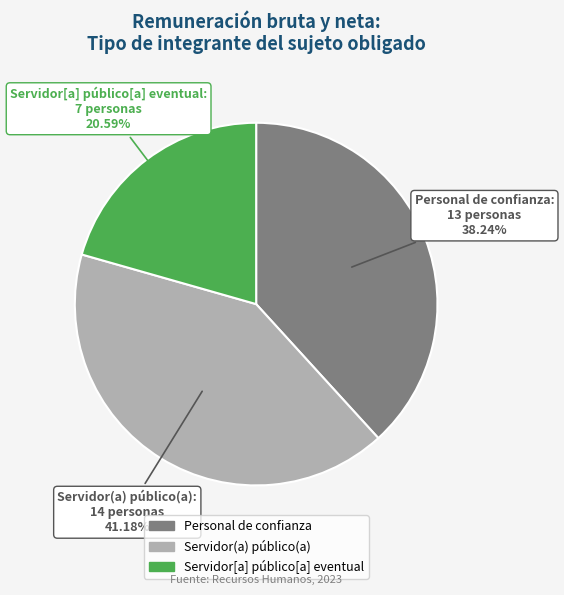

Which category has the biggest portion of the pie?

Servidor(a) público(a)